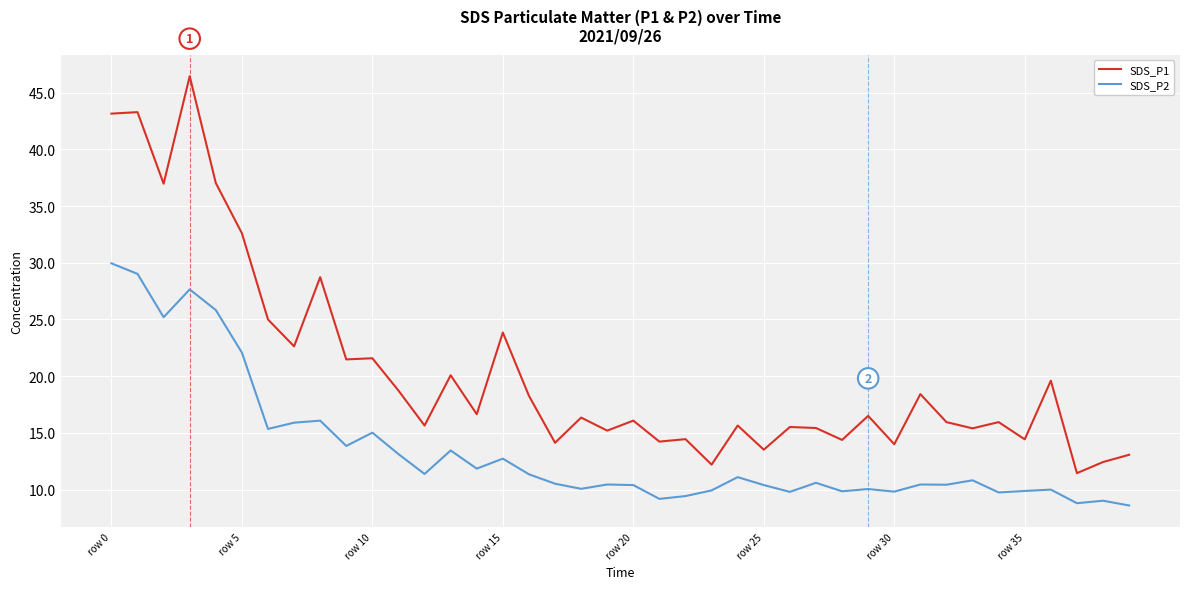

List the series in order of their overall mean, lowest first.

SDS_P2, SDS_P1